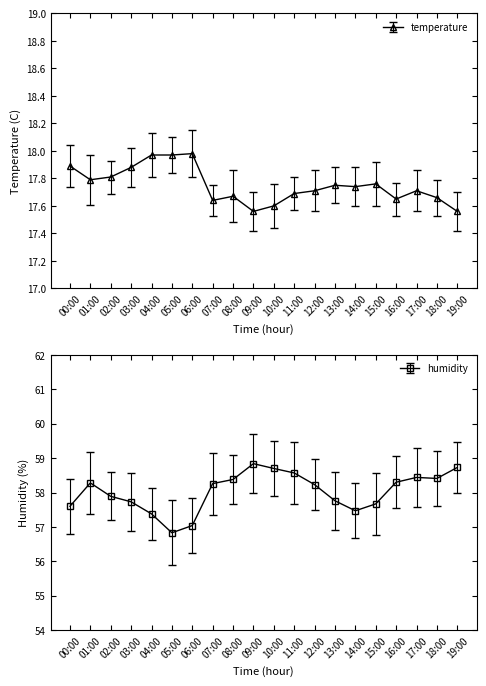

True or false: temperature and humidity intersect in this chart.

False